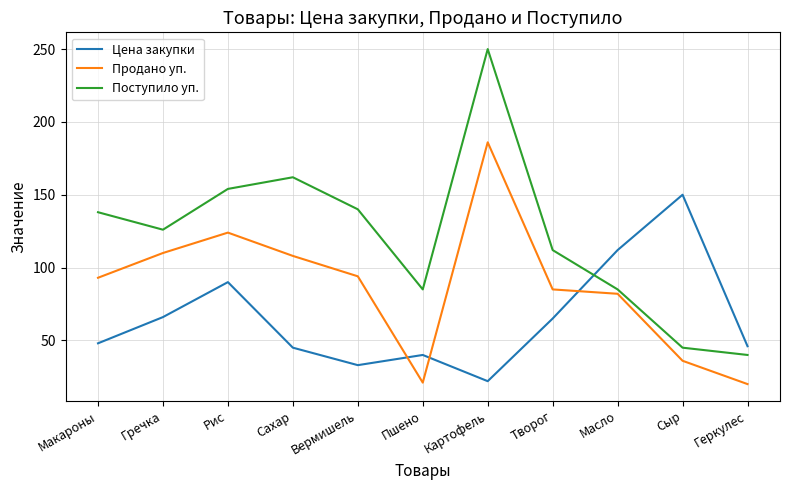

Is the value of Поступило уп. at Гречка greater than the value of Продано уп. at Сахар?

Yes